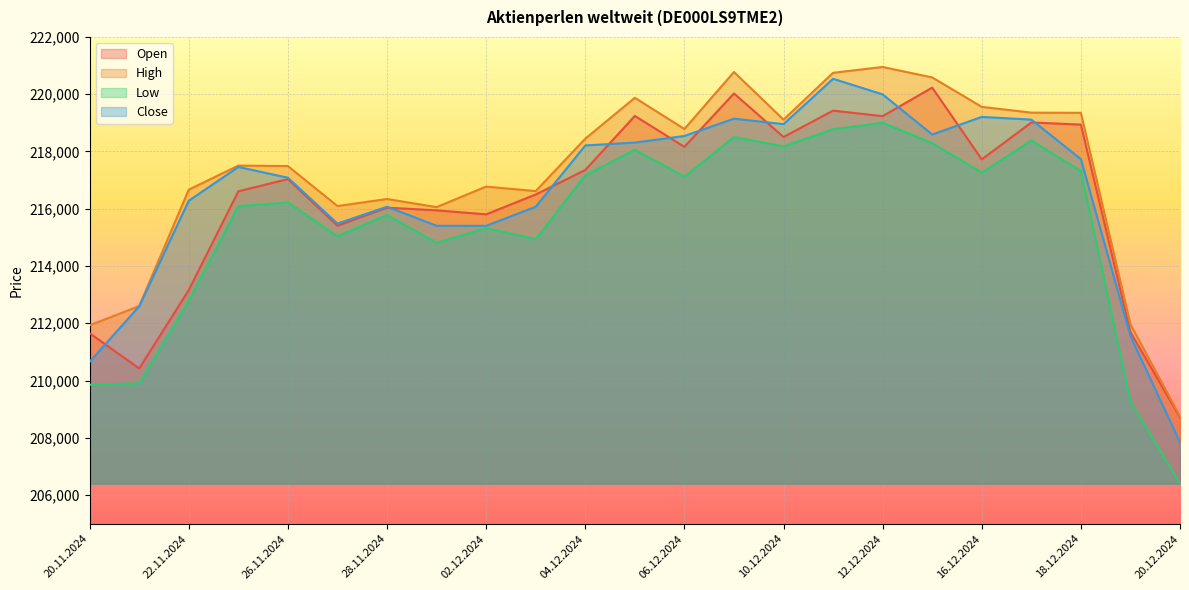

At which category does Open reach its first local valley?

21.11.2024